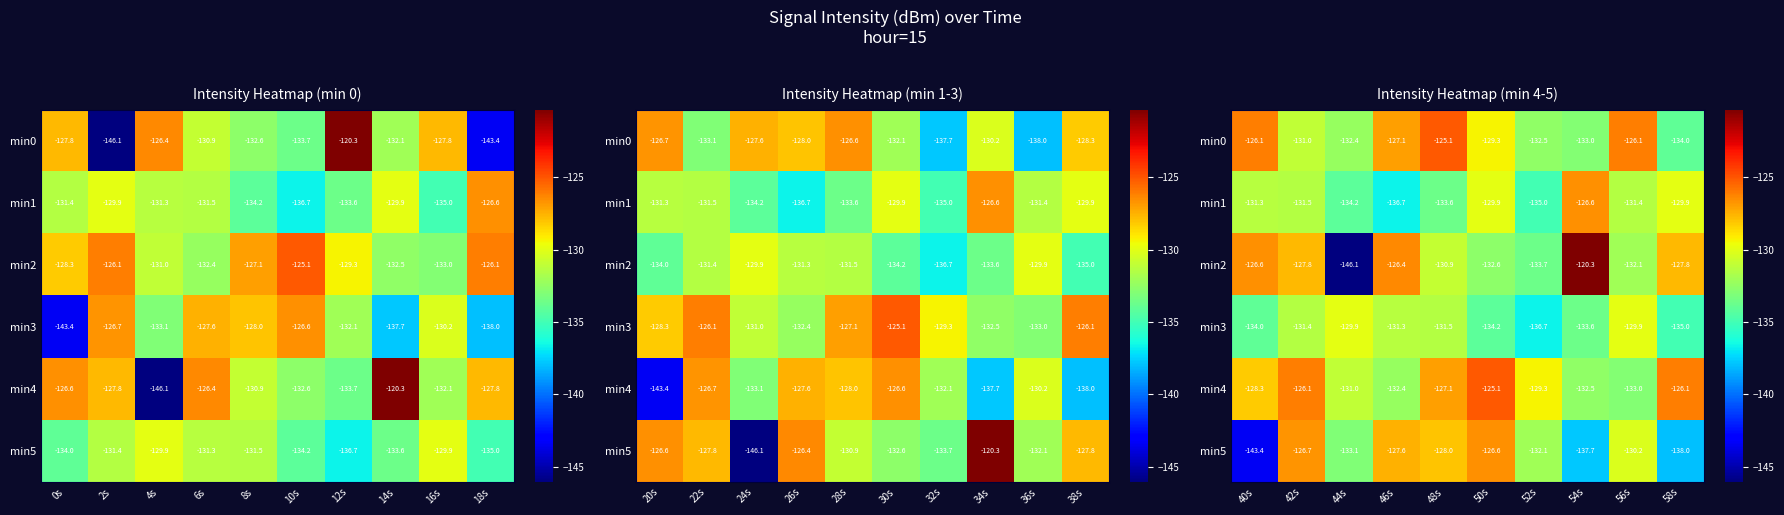

The value of min3 at 46s is -79.8. True or false?

False